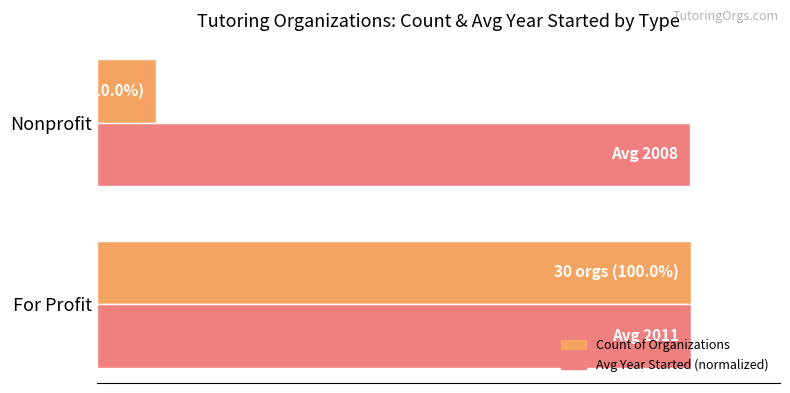

Count the Avg Year Started (normalized) values in the range 99 to 100.

2